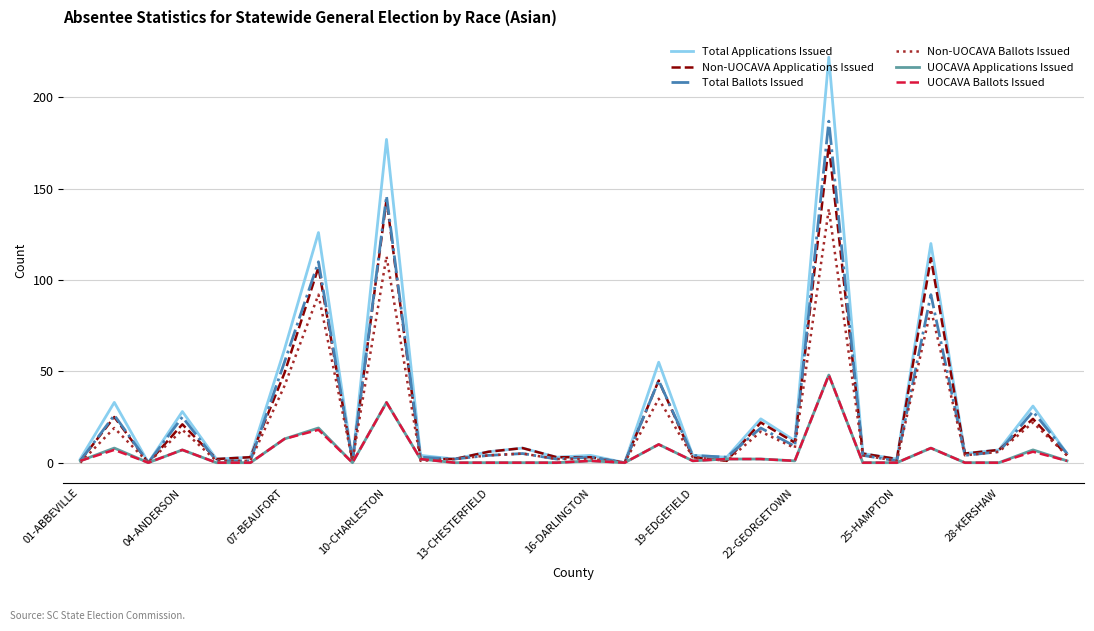

Which series has the largest range (max minus min)?

Total Applications Issued